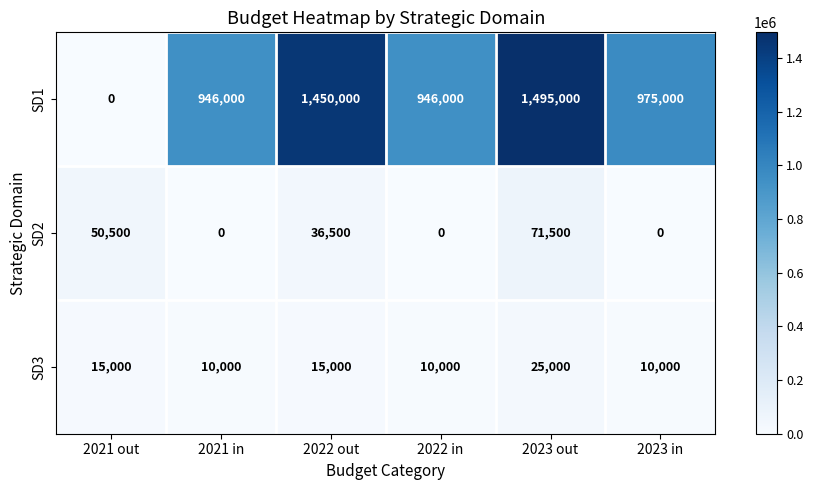

True or false: SD1 has a value of 1450000 at 2022 out.

True